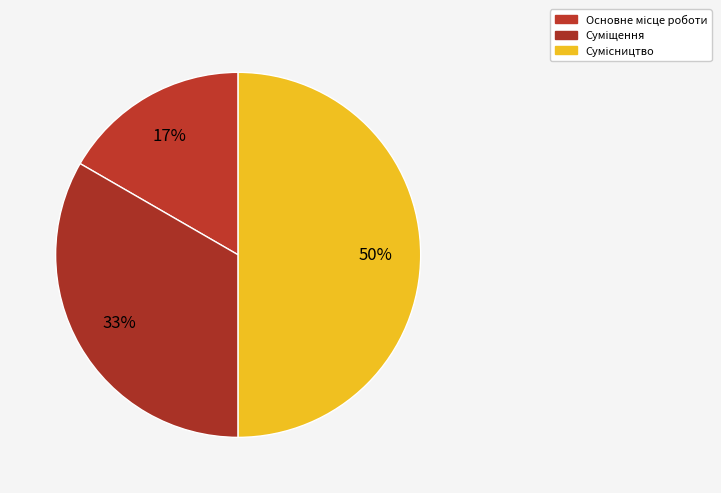

Count the number of slices in the pie.

3